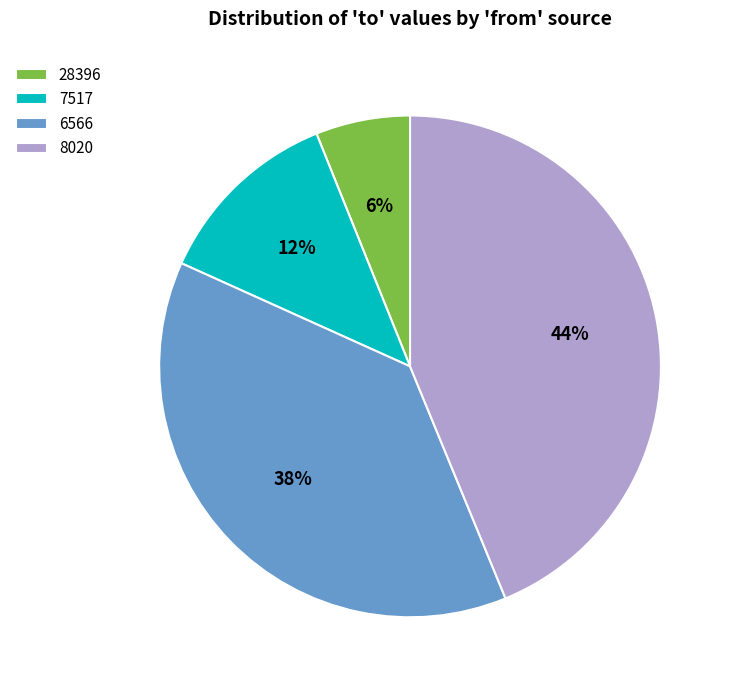

To the nearest percent, what percentage of the pie is 8020?

44%